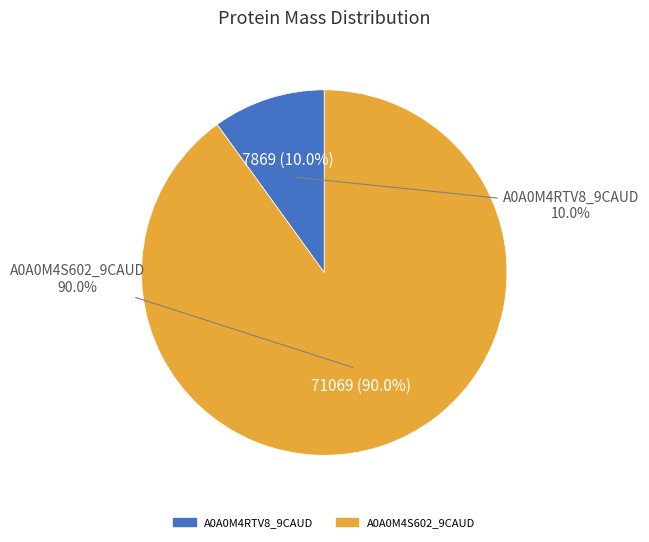

Is there a majority slice in this chart?

Yes